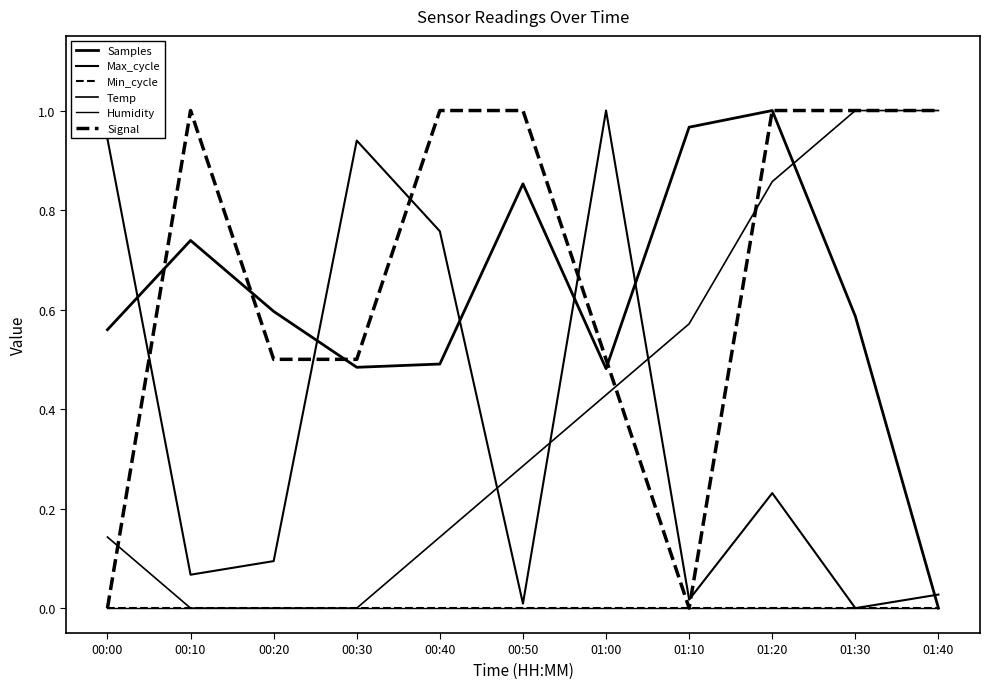

Between 00:40 and 01:20, which series saw the biggest shift?

Temp